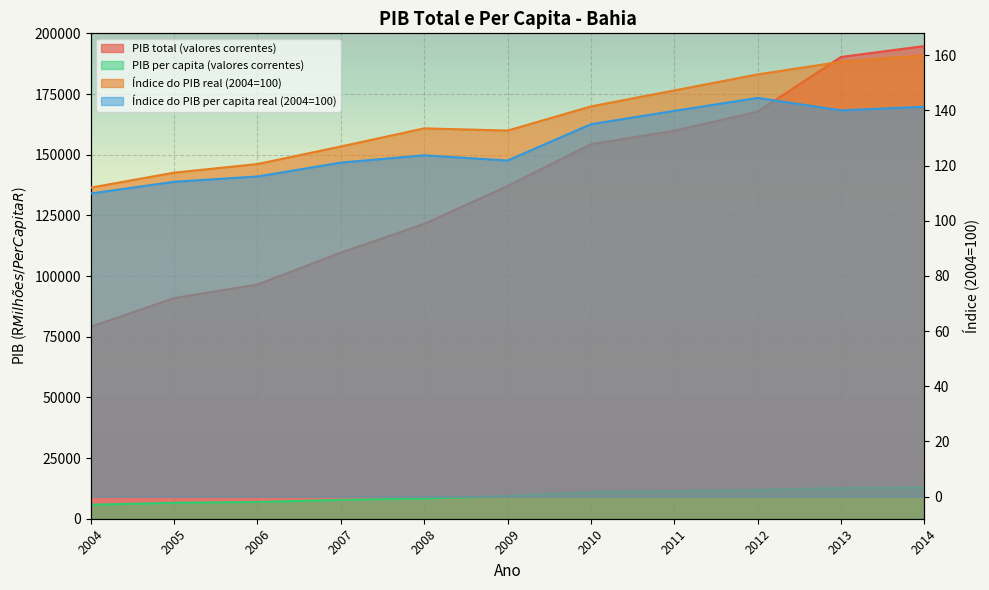

Is the value of PIB total (valores correntes) at 2014 greater than the value of PIB per capita (valores correntes) at 2007?

Yes